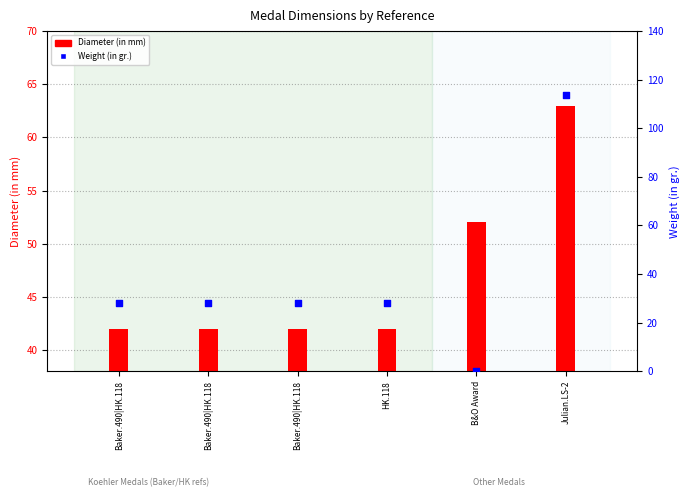

Is the value of Diameter (in mm) at B&O Award greater than the value of Weight (in gr.) at Baker.490|HK.118?

Yes